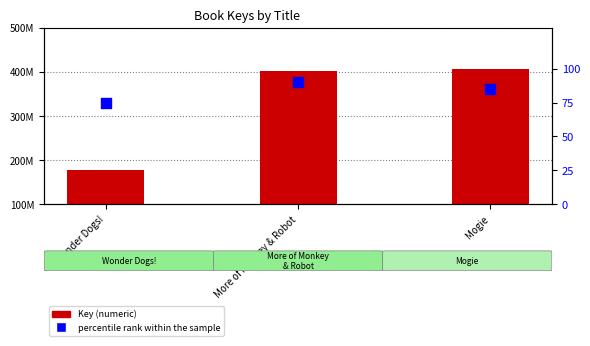

Is the value of Key at Wonder Dogs! greater than the value of percentile rank within the sample at More of Monkey & Robot?

Yes